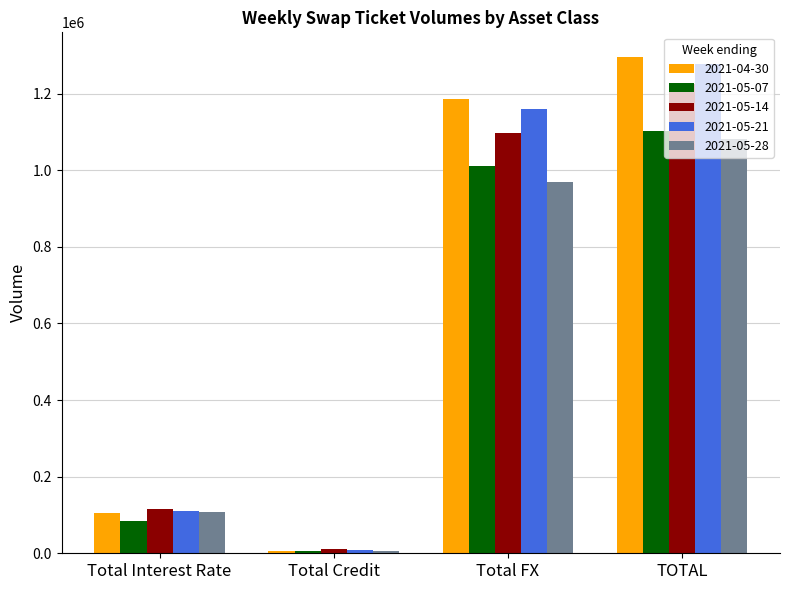

Which series has the widest spread of values?

2021-04-30